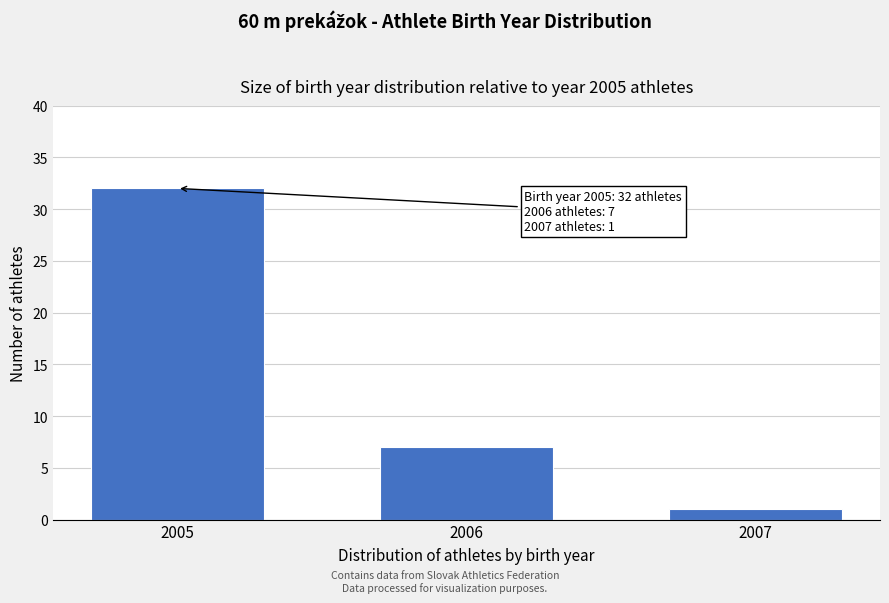

Reading left to right, what are all the values shown in this chart?

2005=32	2006=7	2007=1